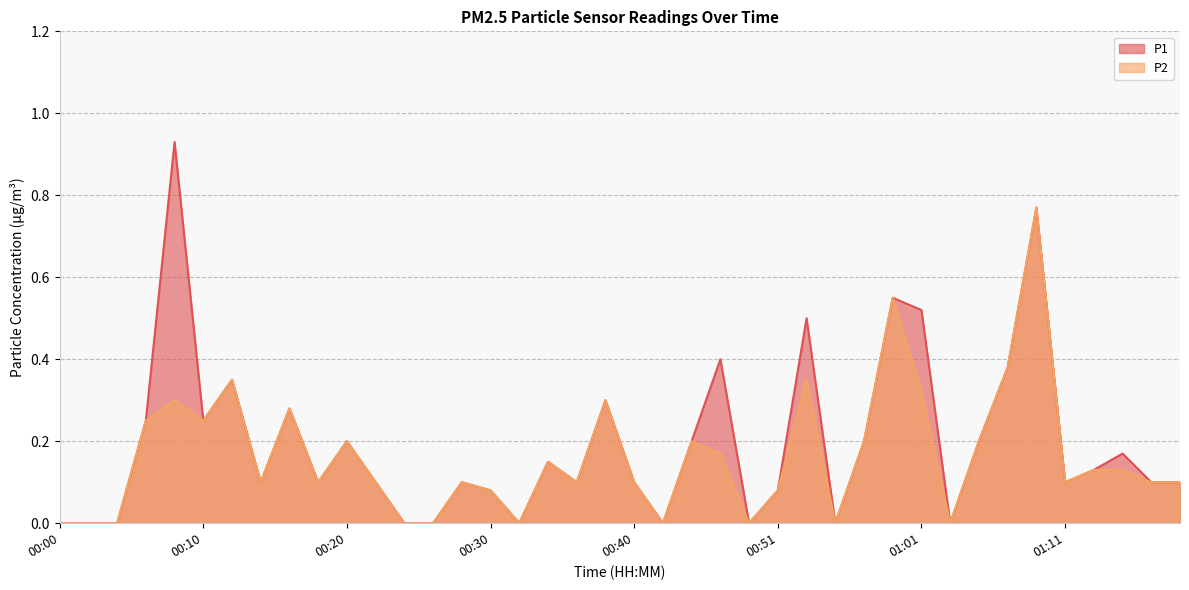

Which category has the lowest value in the P1 series?

00:00